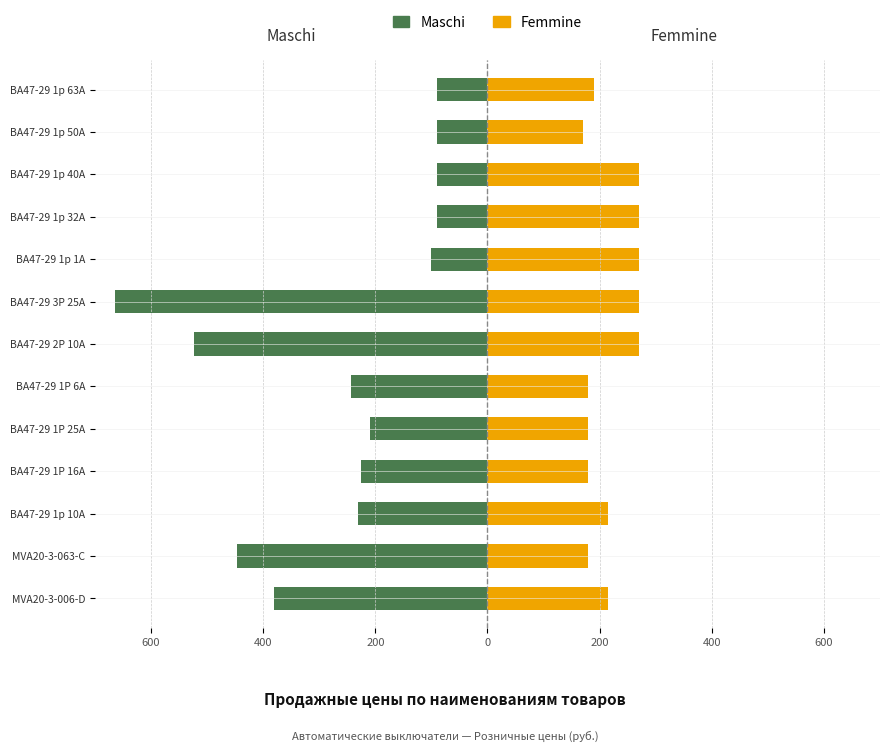

Reading left to right, list all the values displayed in this chart.

Maschi: -380	-446	-231	-225	-210	-244	-523	-665	-100	-90	-90	-90	-90
Femmine: 215	180	215	180	180	180	270	270	270	270	270	170	190